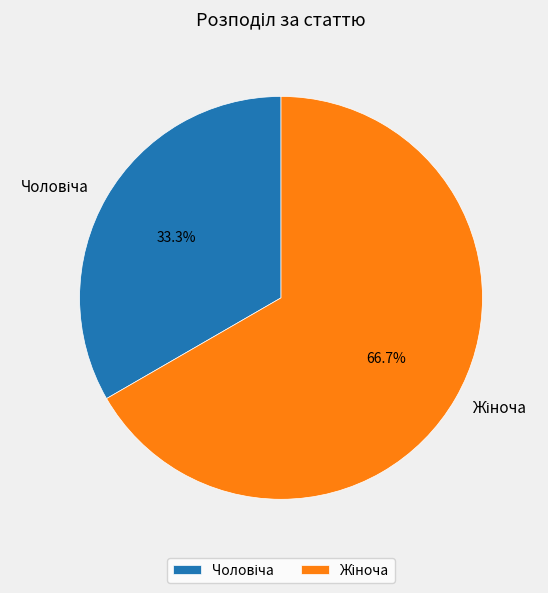

Is the sum of Чоловіча and Жіноча greater than half?

Yes